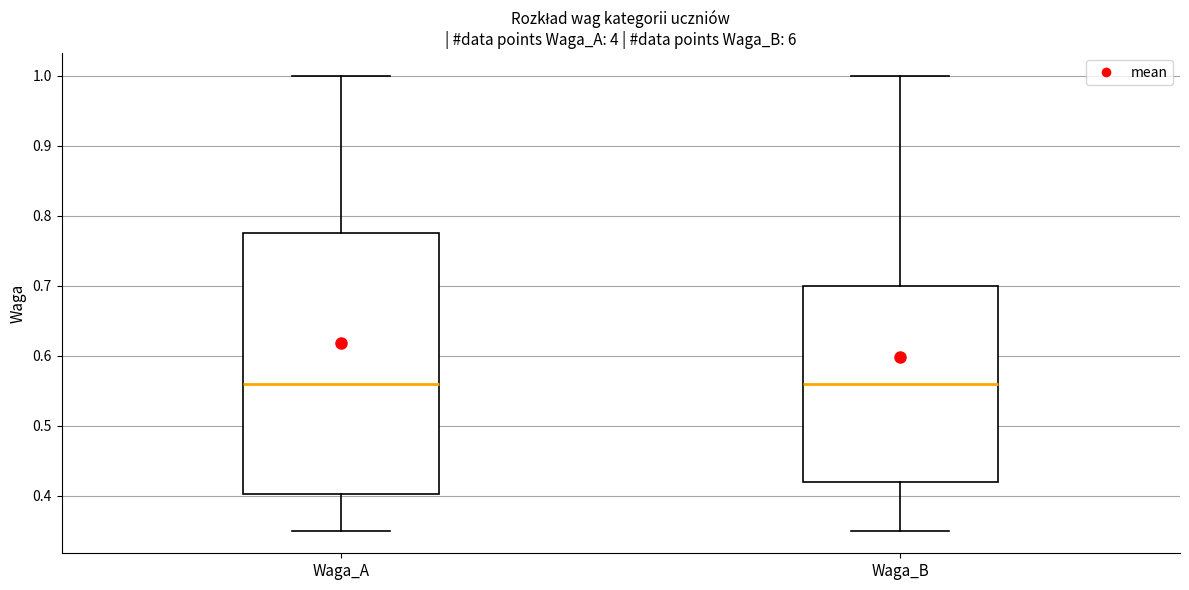

Reading left to right, read every box against the y-axis: the position of its median line, the range the box covers, and the ends of its whiskers. The values are not printed on the chart, so give them approximately, as read against the axis.

Waga_A: median 0.56, box 0.40 to 0.78, whiskers 0.35 to 1.00
Waga_B: median 0.56, box 0.42 to 0.70, whiskers 0.35 to 1.00